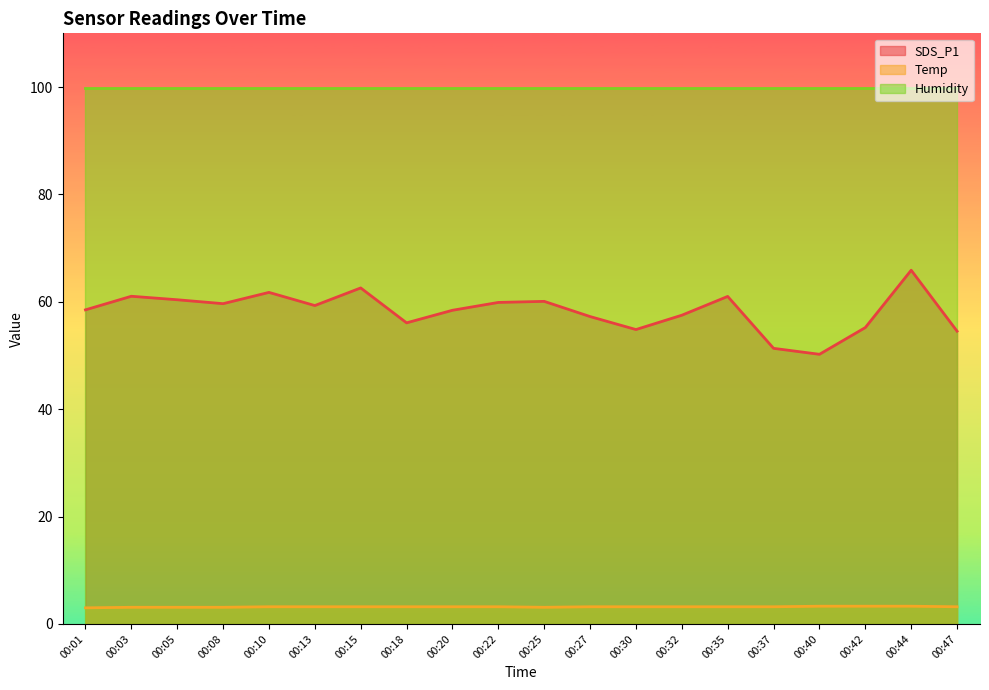

How many lines are shown in the chart?

3